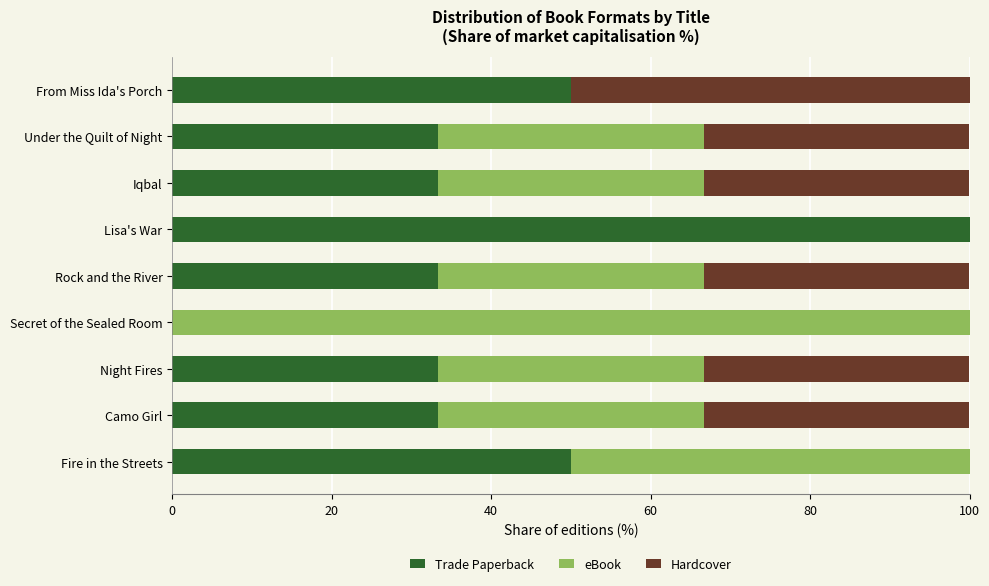

What is the total value across all series at Camo Girl?

100.0